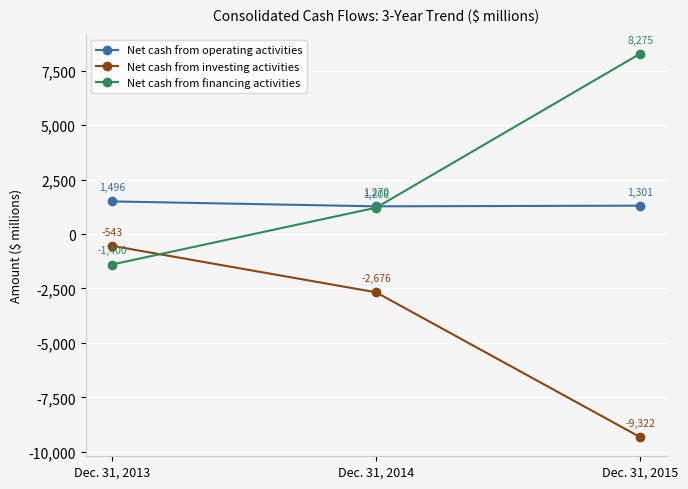

How many lines are shown in the chart?

3